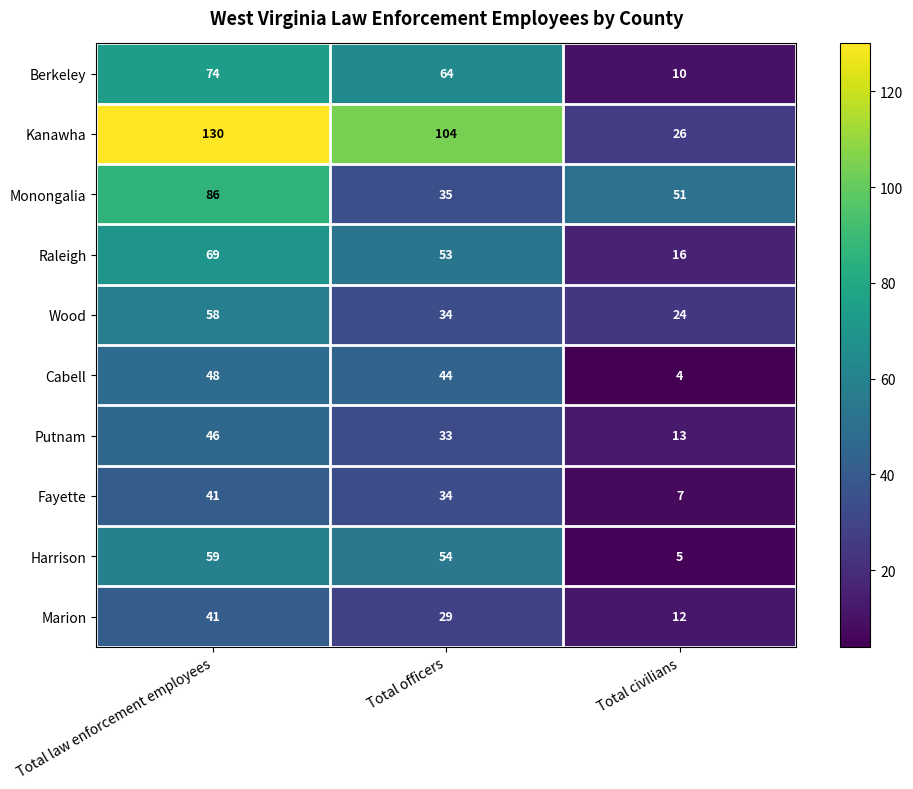

What is the difference between the Raleigh values at Total officers and Total law enforcement employees?

16